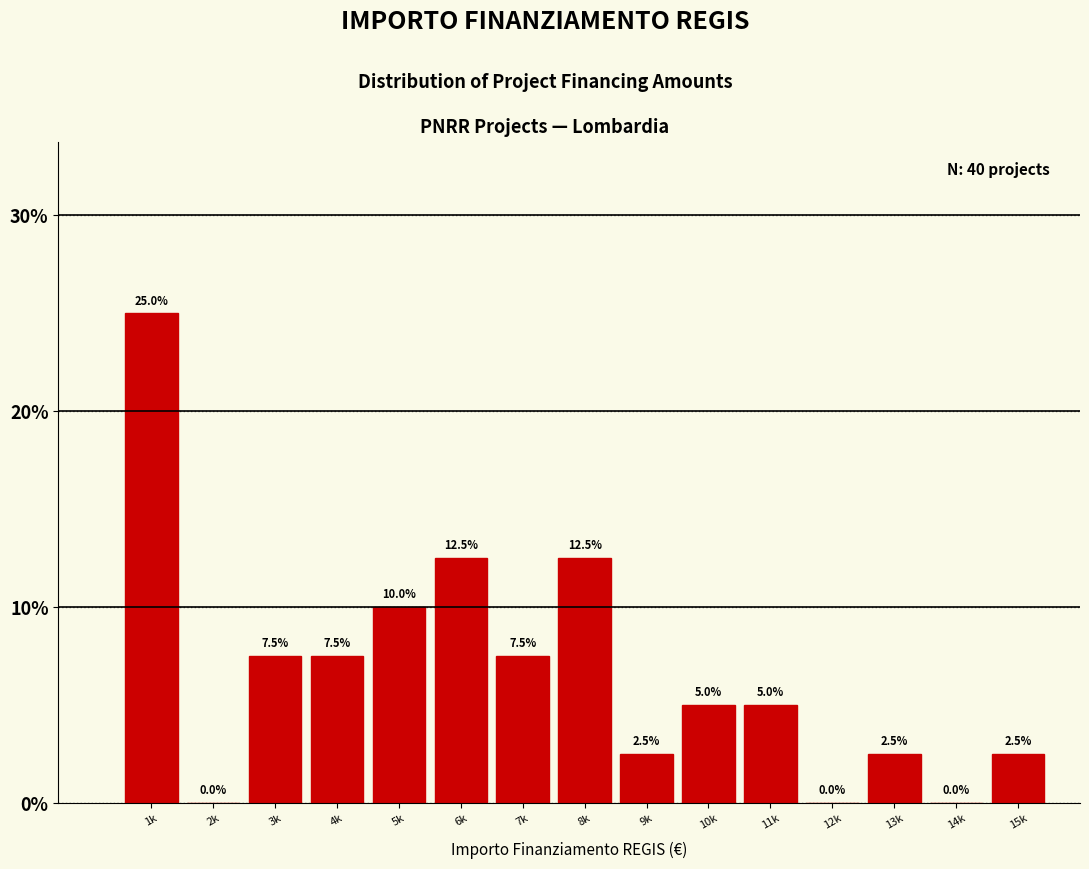

Reading left to right, what are all the values shown in this chart?

1k=25.0	2k=0.0	3k=7.5	4k=7.5	5k=10.0	6k=12.5	7k=7.5	8k=12.5	9k=2.5	10k=5.0	11k=5.0	12k=0.0	13k=2.5	14k=0.0	15k=2.5